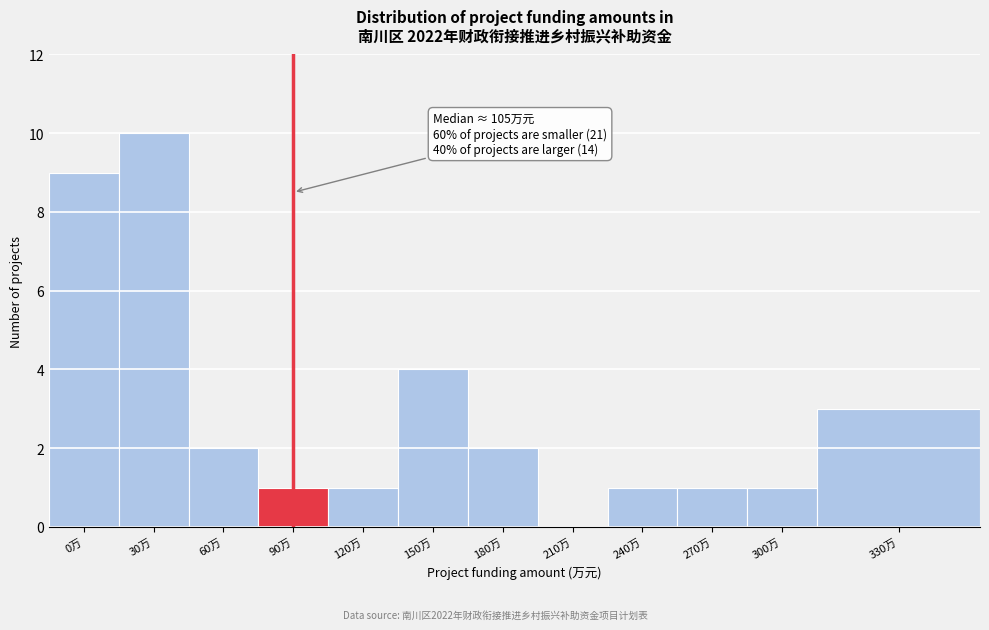

Reading left to right, list all the values displayed in this chart.

0万=9	30万=10	60万=2	90万=1	120万=1	150万=4	180万=2	210万=0	240万=1	270万=1	300万=1	330万=3